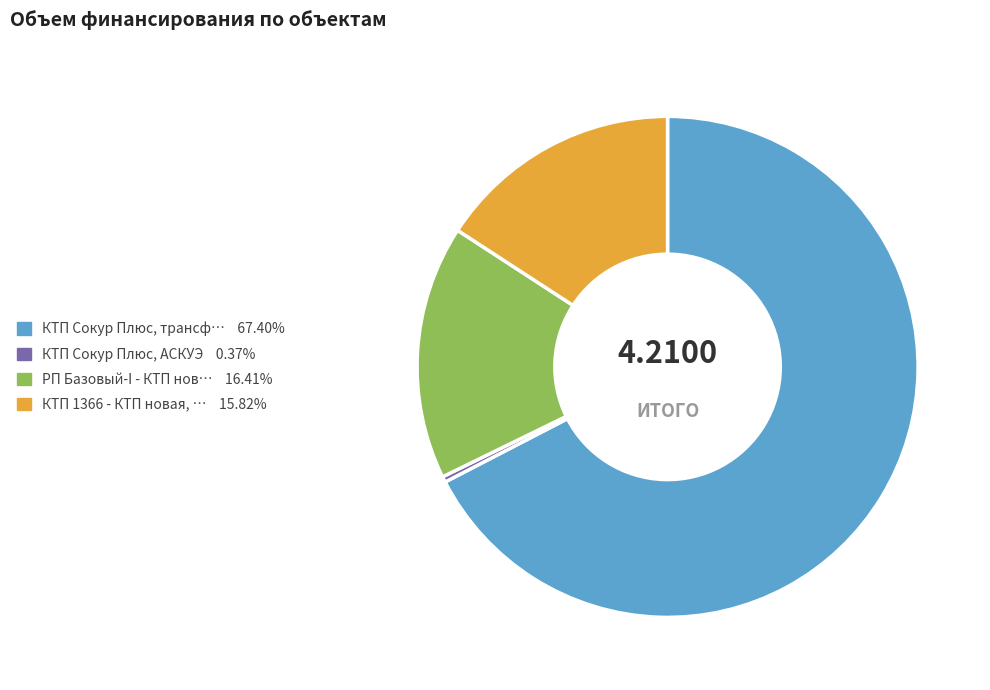

Is there any slice that represents more than half of the pie?

Yes